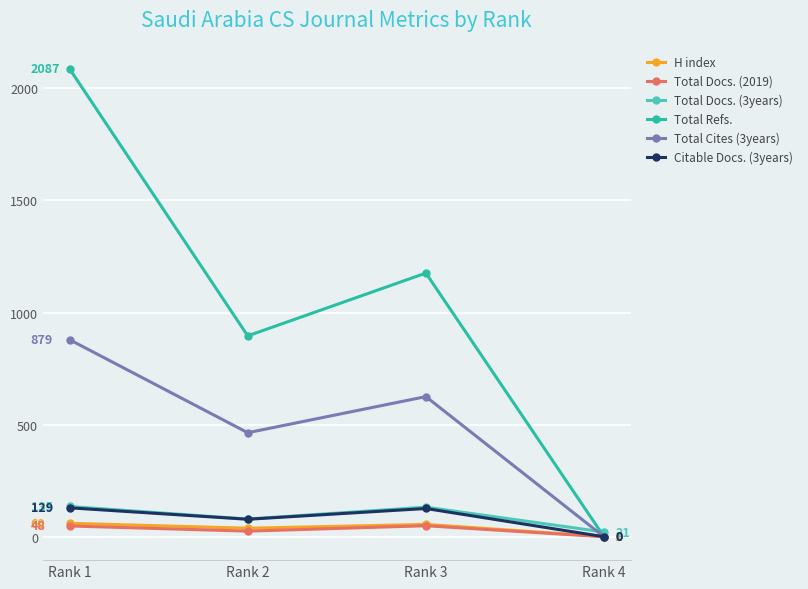

True or false: Citable Docs. (3years) and Total Docs. (3years) cross at least once.

False